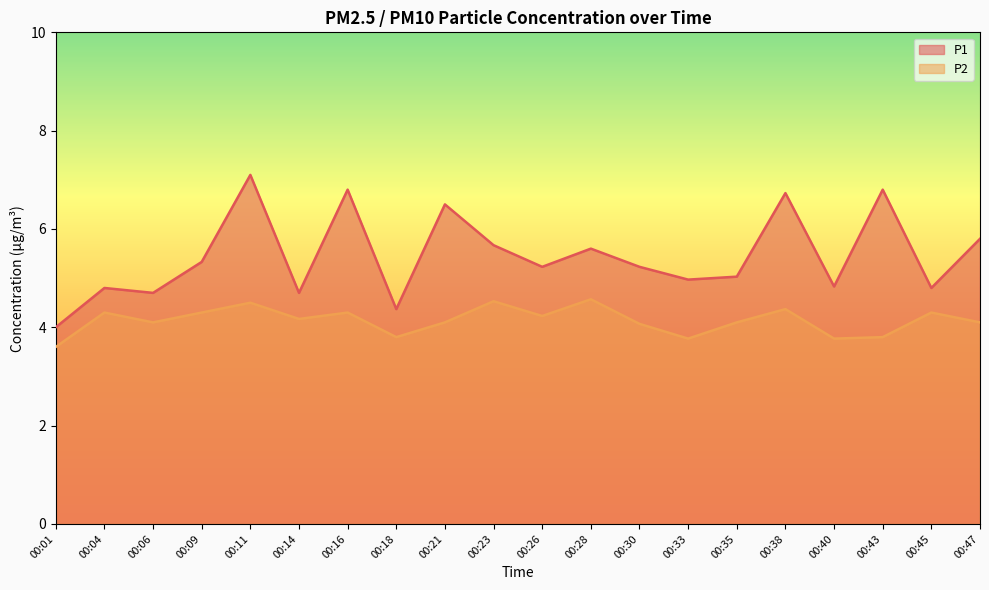

How many values in the P2 series are below 4?

5